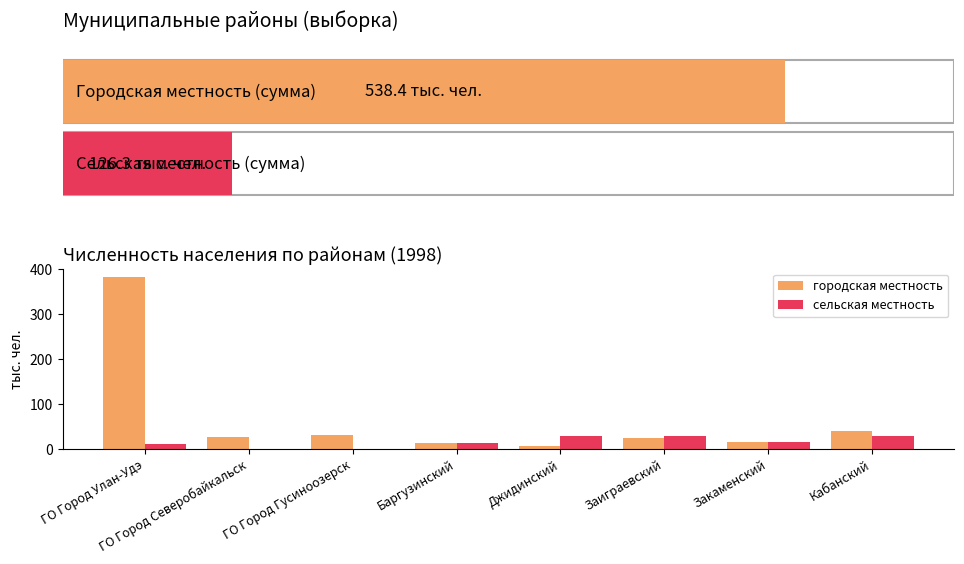

True or false: сельская местность has a value of 8.1 at Джидинский.

False